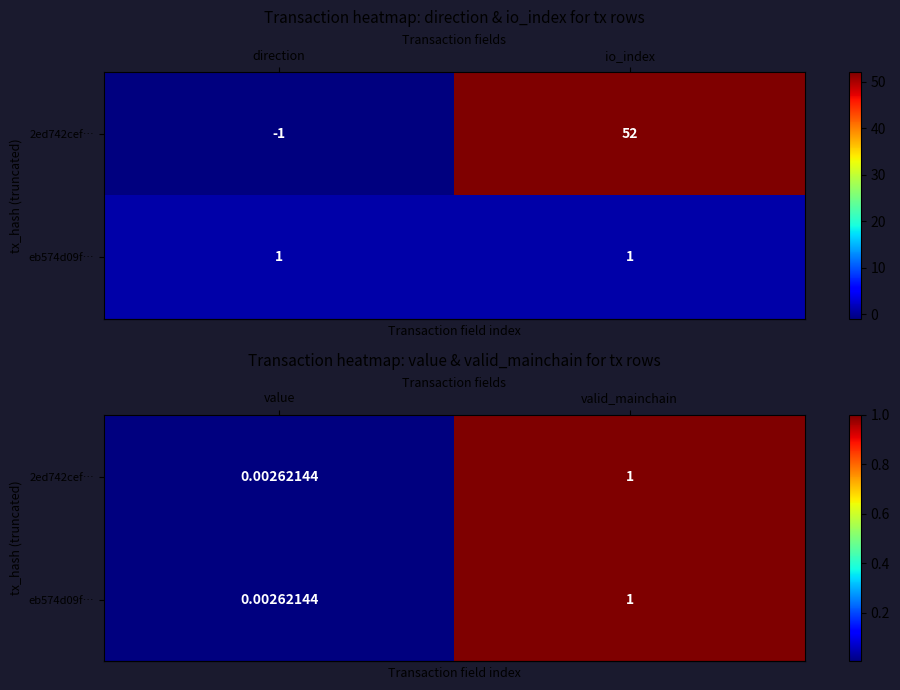

Between direction and io_index, which series saw the biggest shift?

row_0